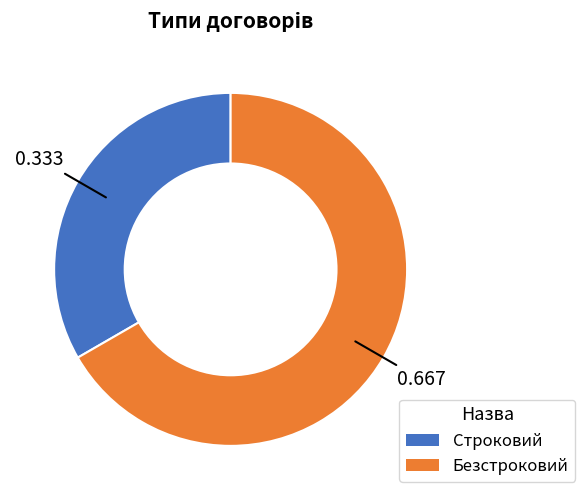

How many segments does this pie chart have?

2